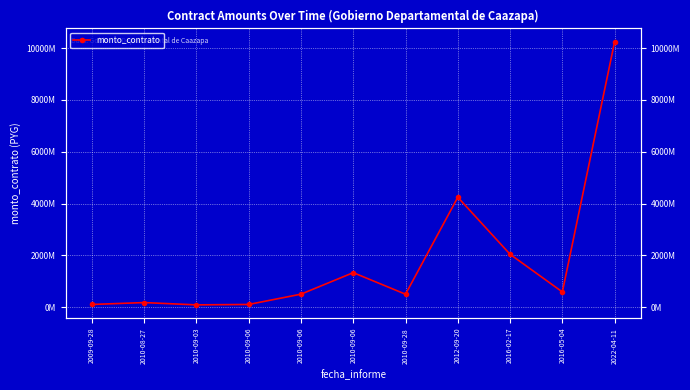

Which label corresponds to the smallest value in the chart?

2010-09-03